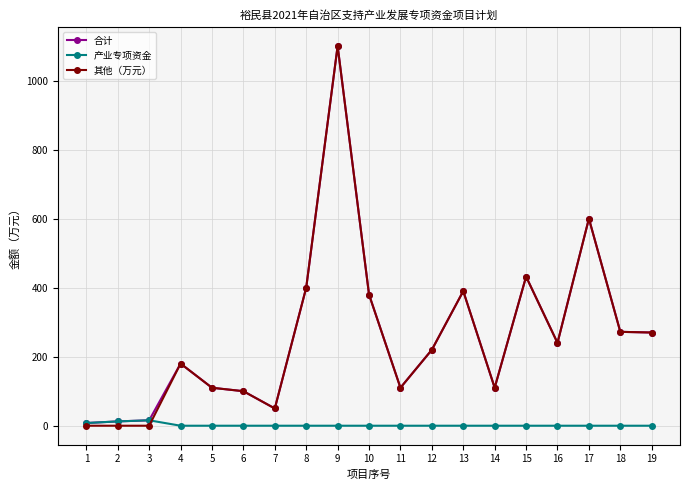

At which category is the sum across all series the highest?

9